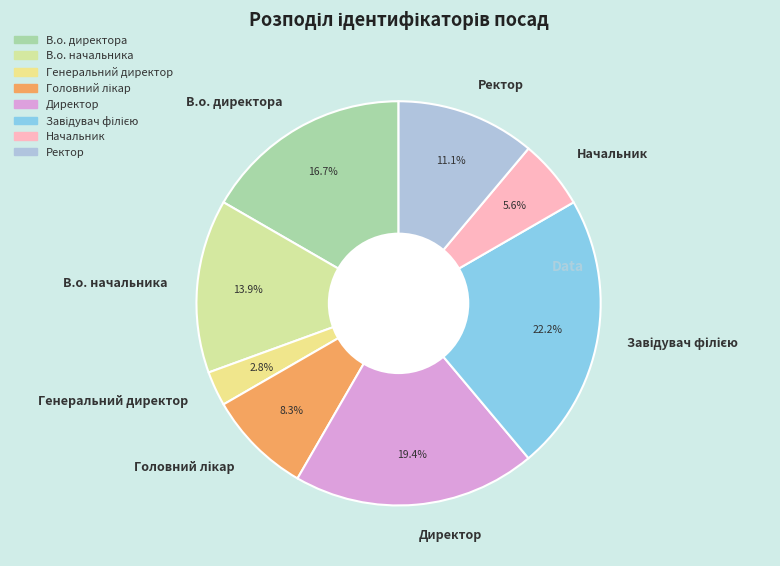

The Генеральний директор slice represents 17% of the pie. True or false?

False